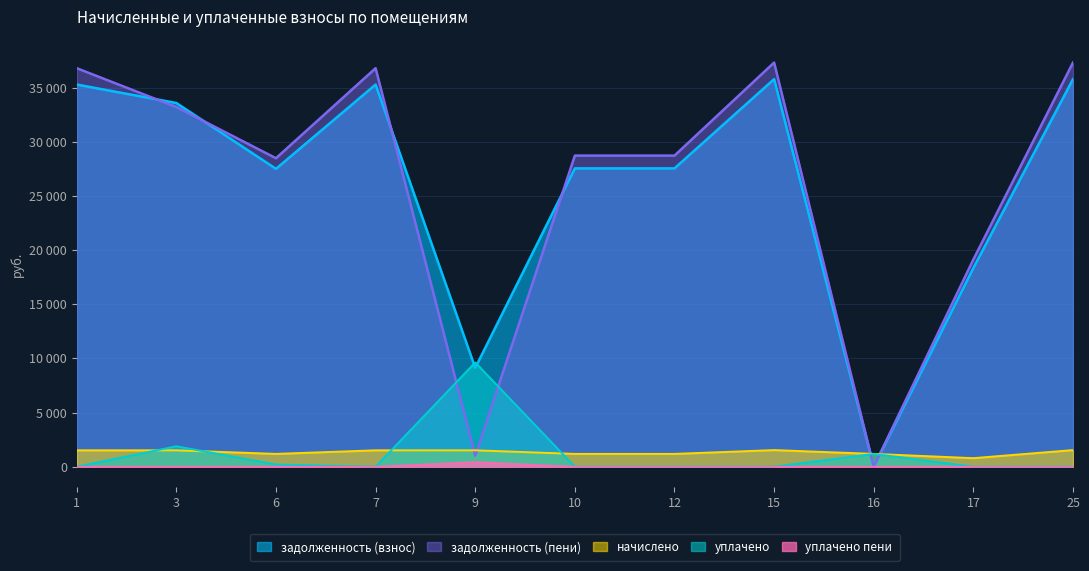

Count the number of data series in this chart.

5